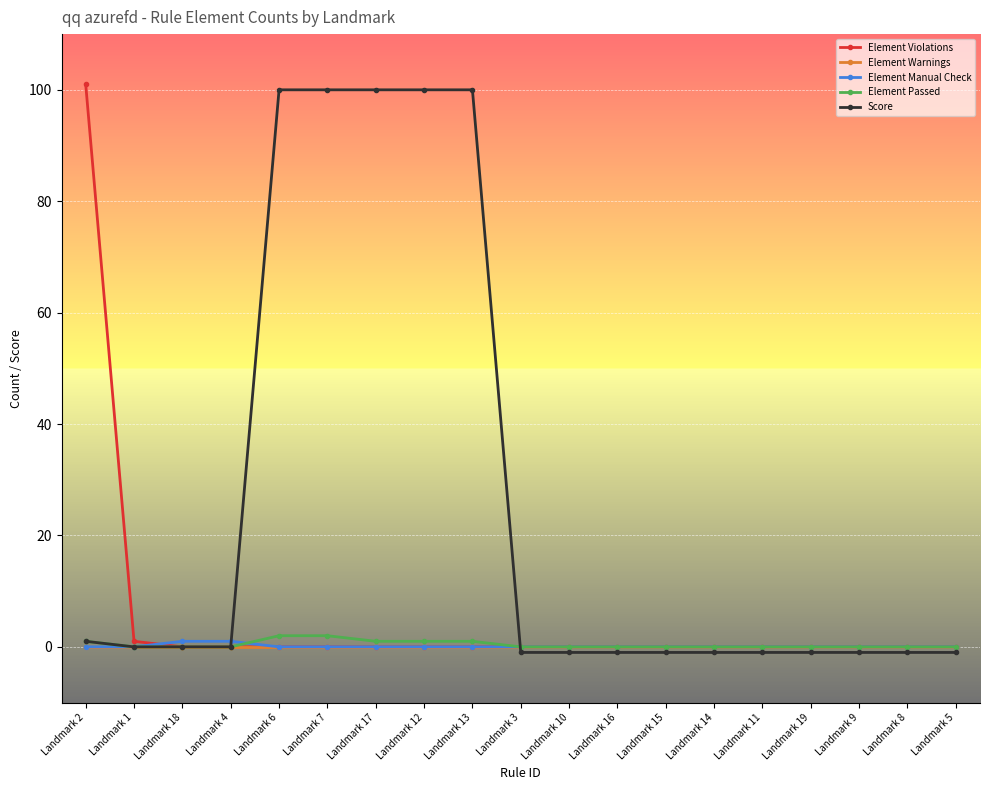

List the series in order of their peak value, lowest first.

Element Warnings, Element Manual Check, Element Passed, Score, Element Violations